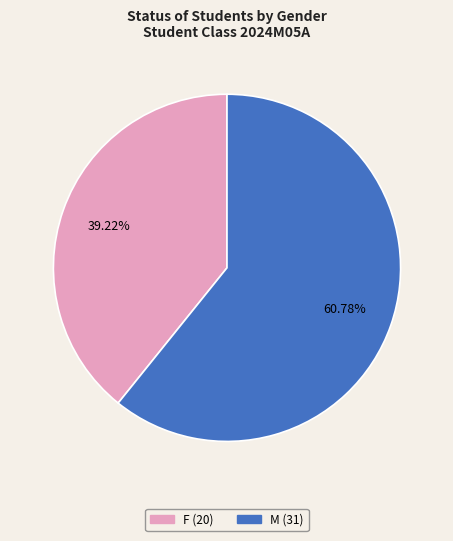

What is the majority slice?

M